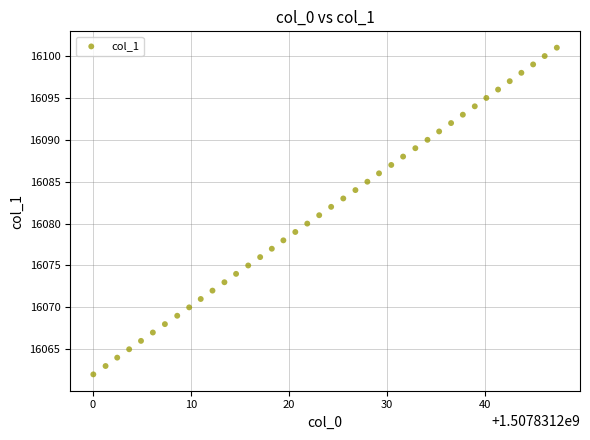

What is the range of Y values (max minus min)?

39